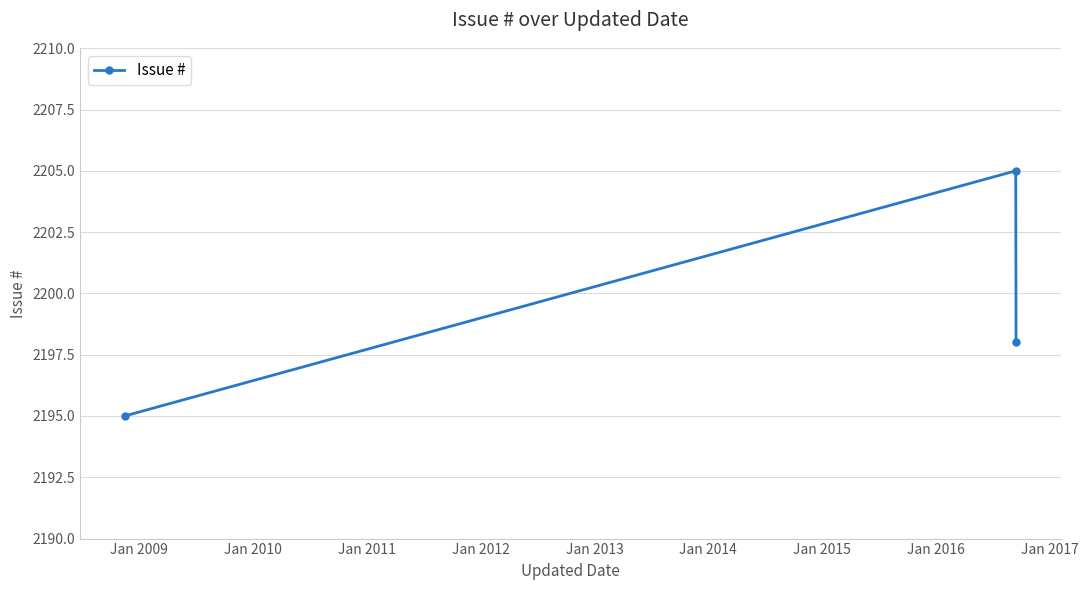

What is the sum of all values?

6598